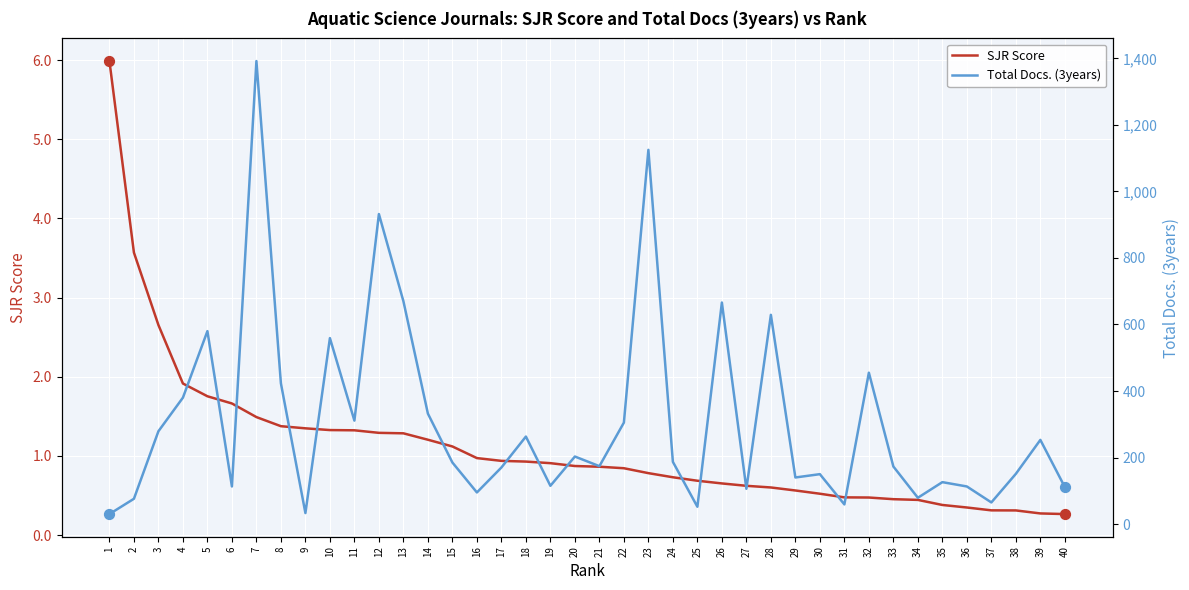

What is the total value across all series at 3?

281.7